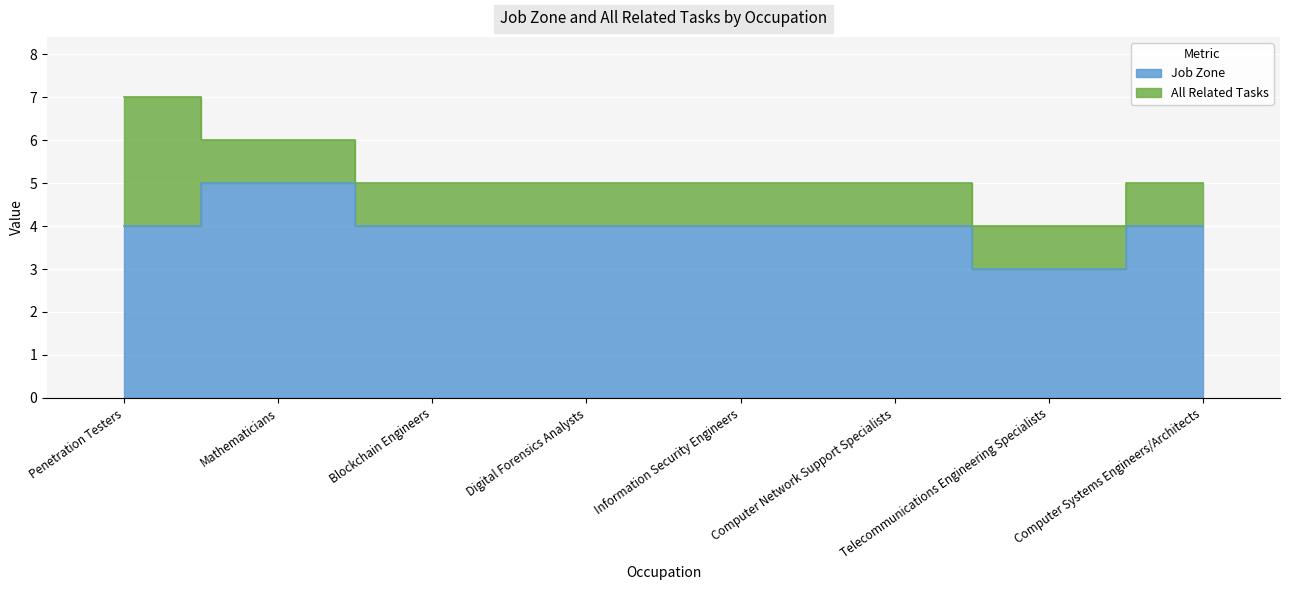

What is the maximum value shown in the chart?

5